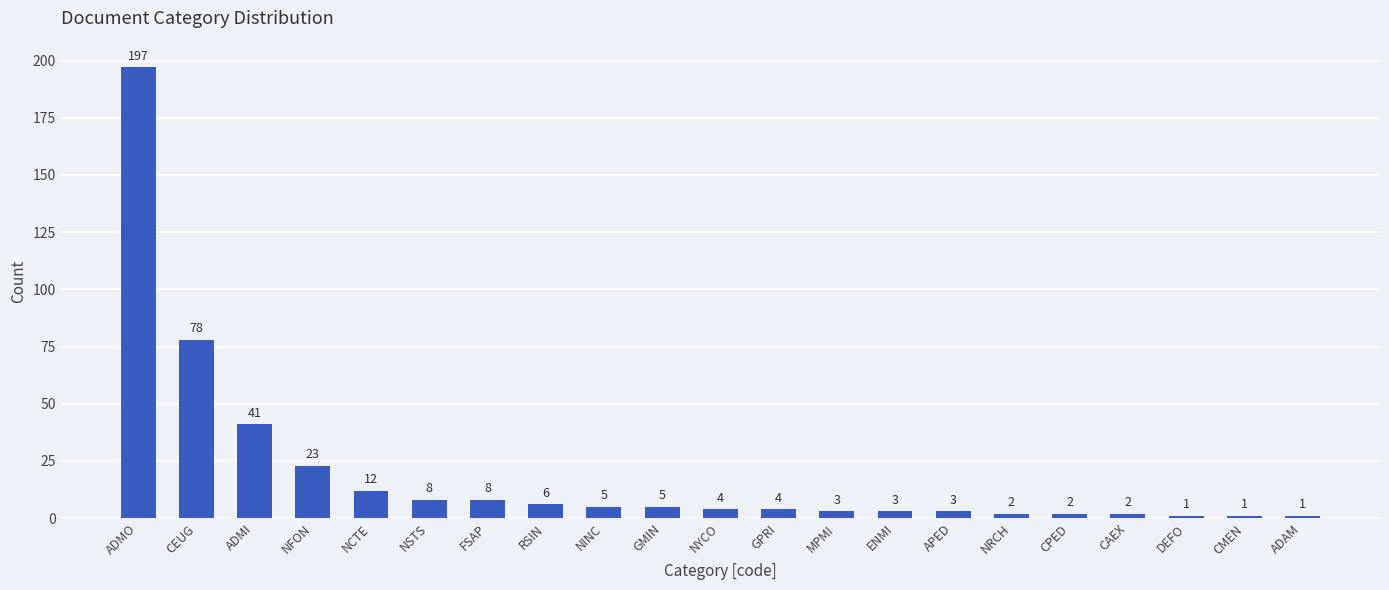

What is the difference between the values at MPMI and NINC?

2